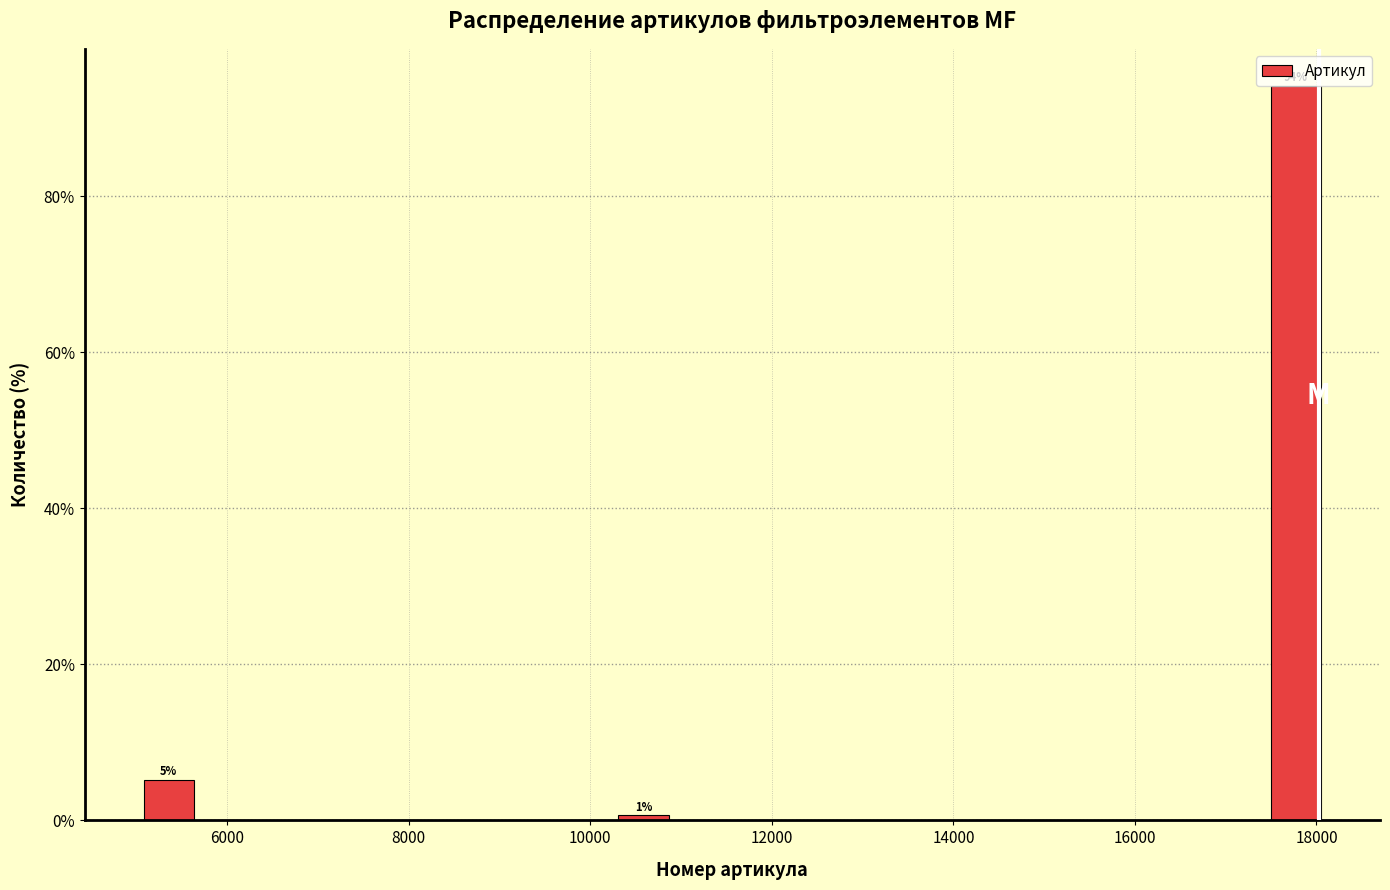

Read against the x-axis, roughly where is the centre of the tallest bar?

17800